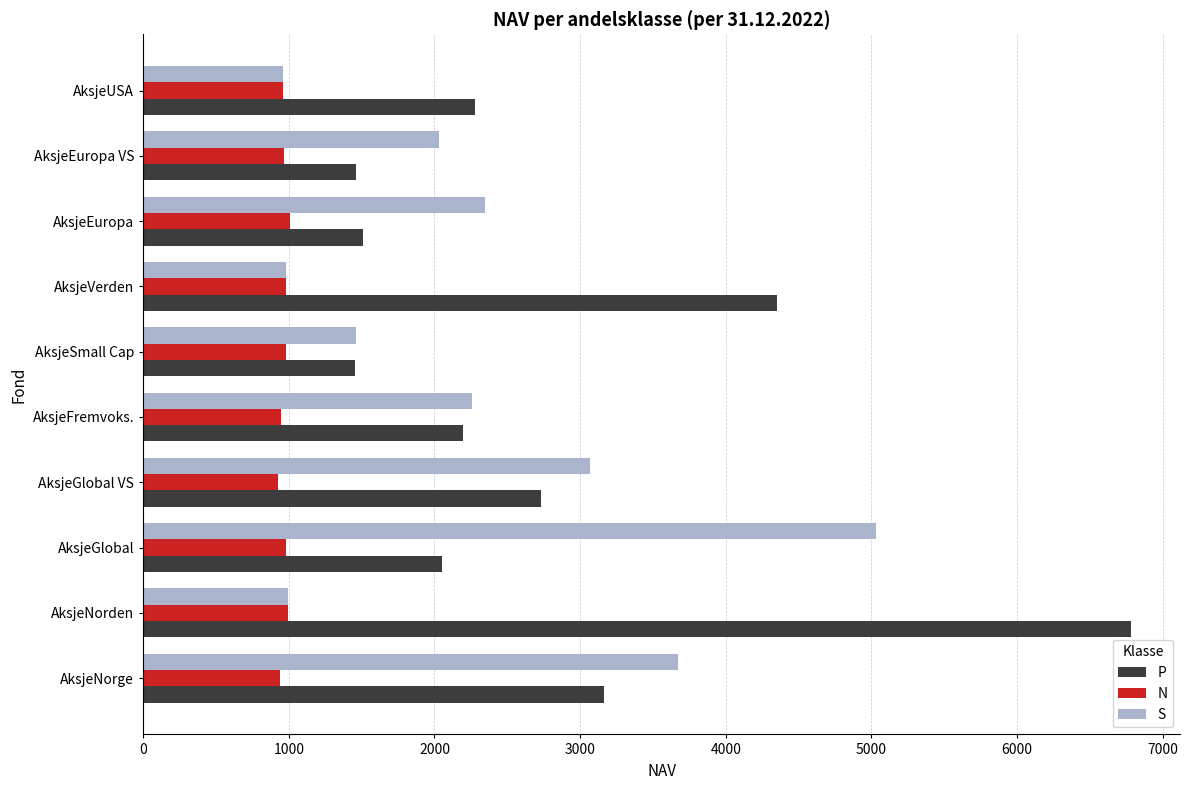

What are all the series names shown in the legend?

P, N, S